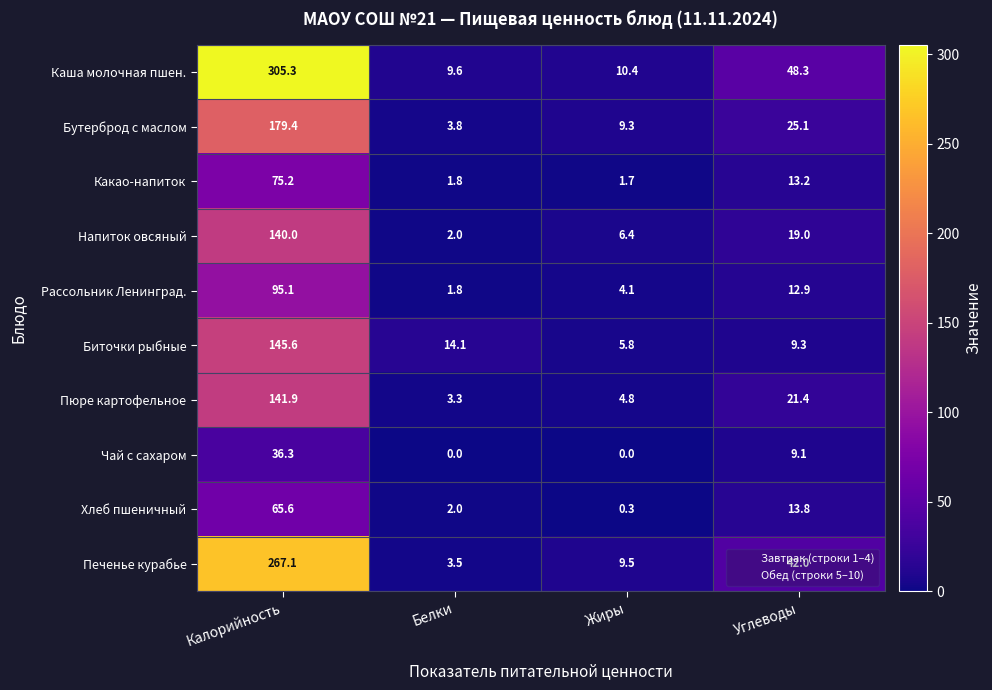

How many distinct data groups are displayed?

10